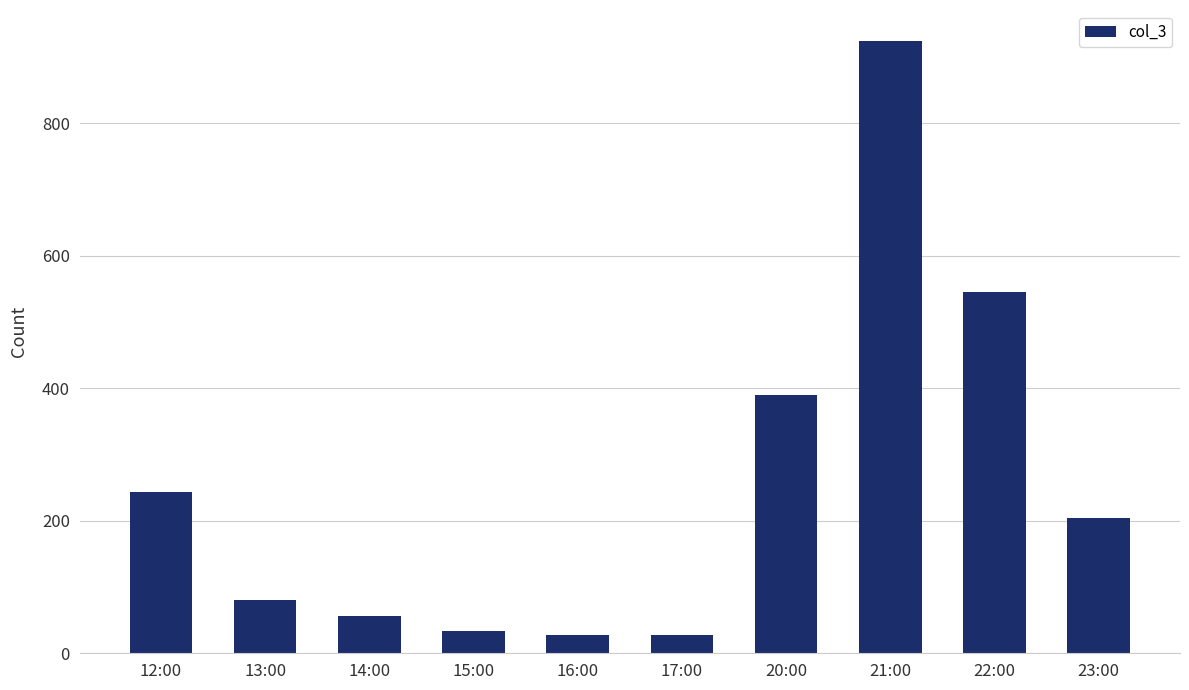

How many data points does each series have?

10